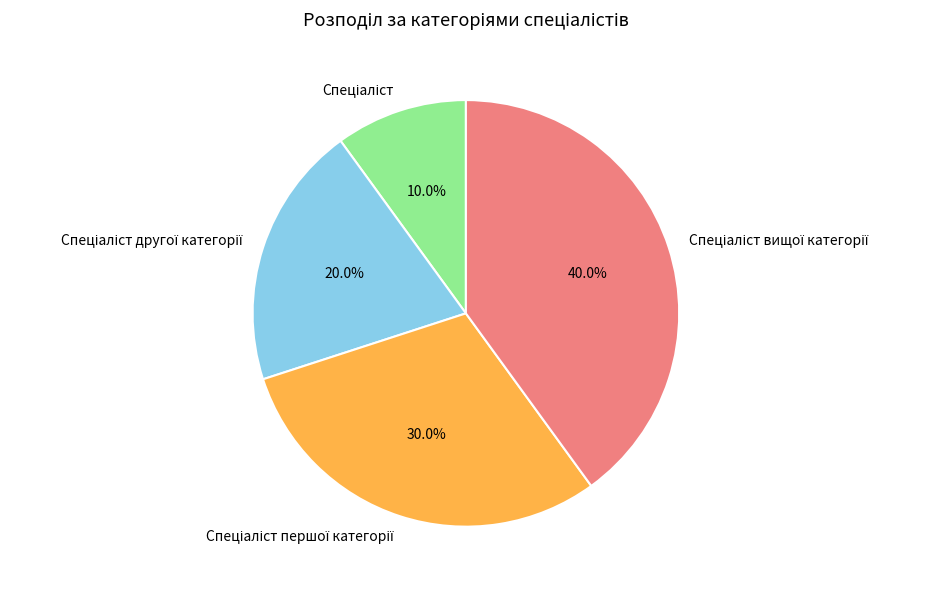

Is there any slice that represents more than half of the pie?

No